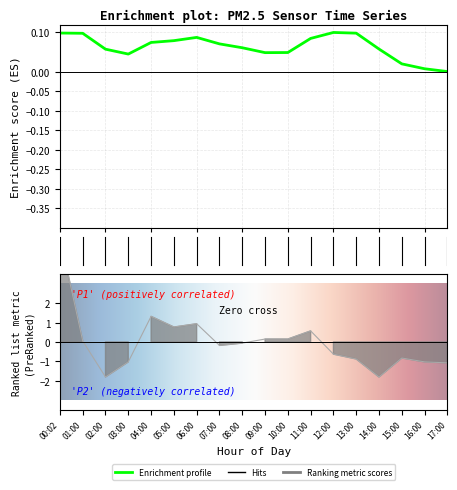

List the labels in order of value, smallest first.

02:00, 14:00, 17:00, 03:00, 16:00, 13:00, 15:00, 12:00, 07:00, 08:00, 01:00, 09:00, 10:00, 11:00, 05:00, 06:00, 04:00, 00:02